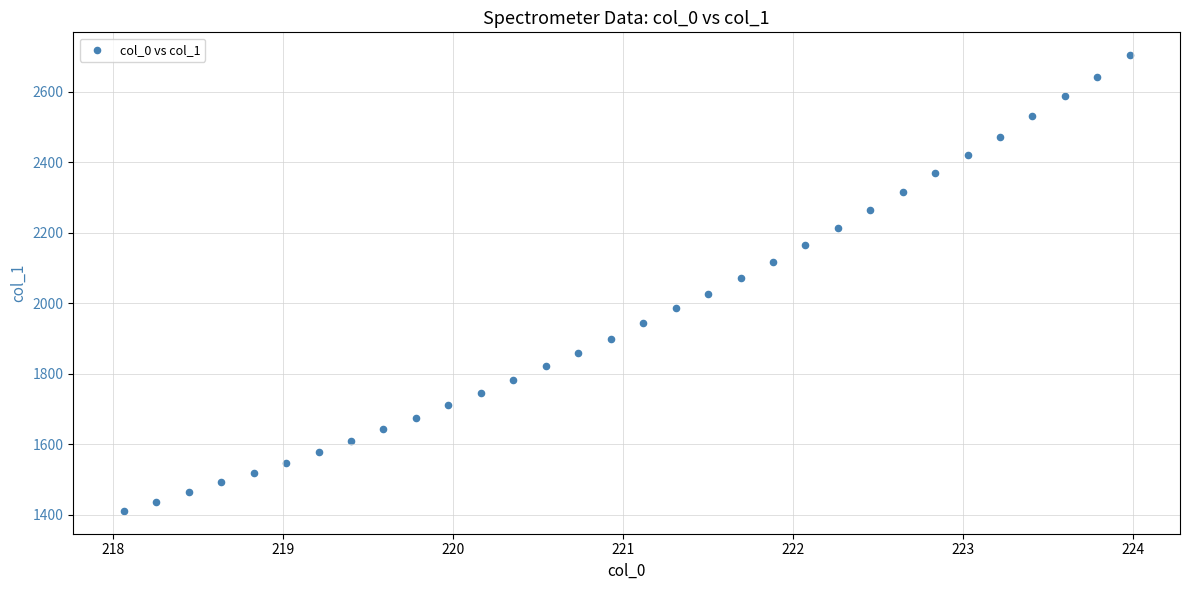

What is the range of Y values (max minus min)?

1291.7